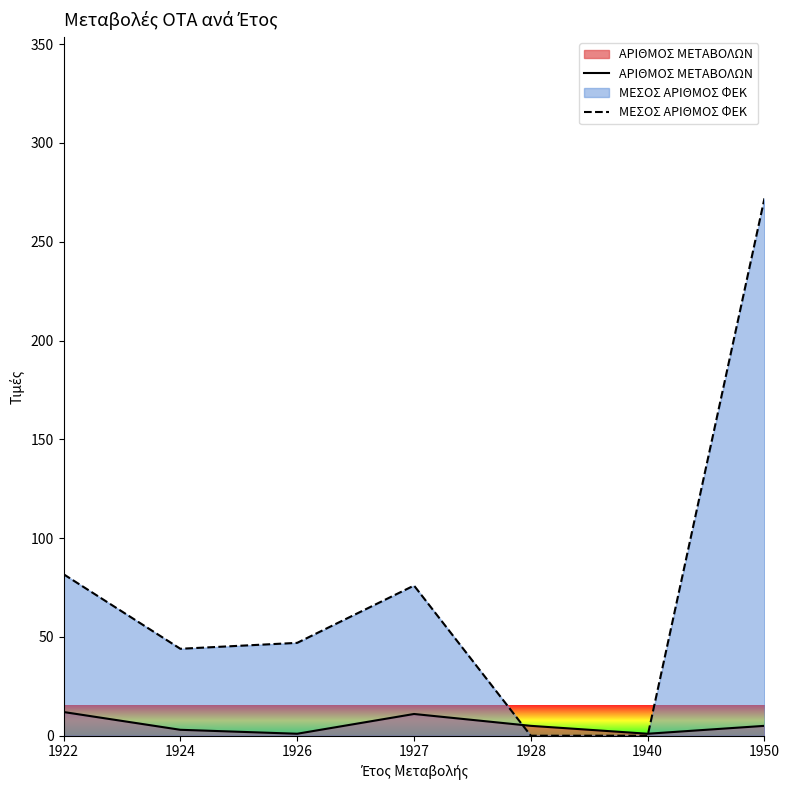

What is the difference between the highest and lowest values at 1940?

1.0